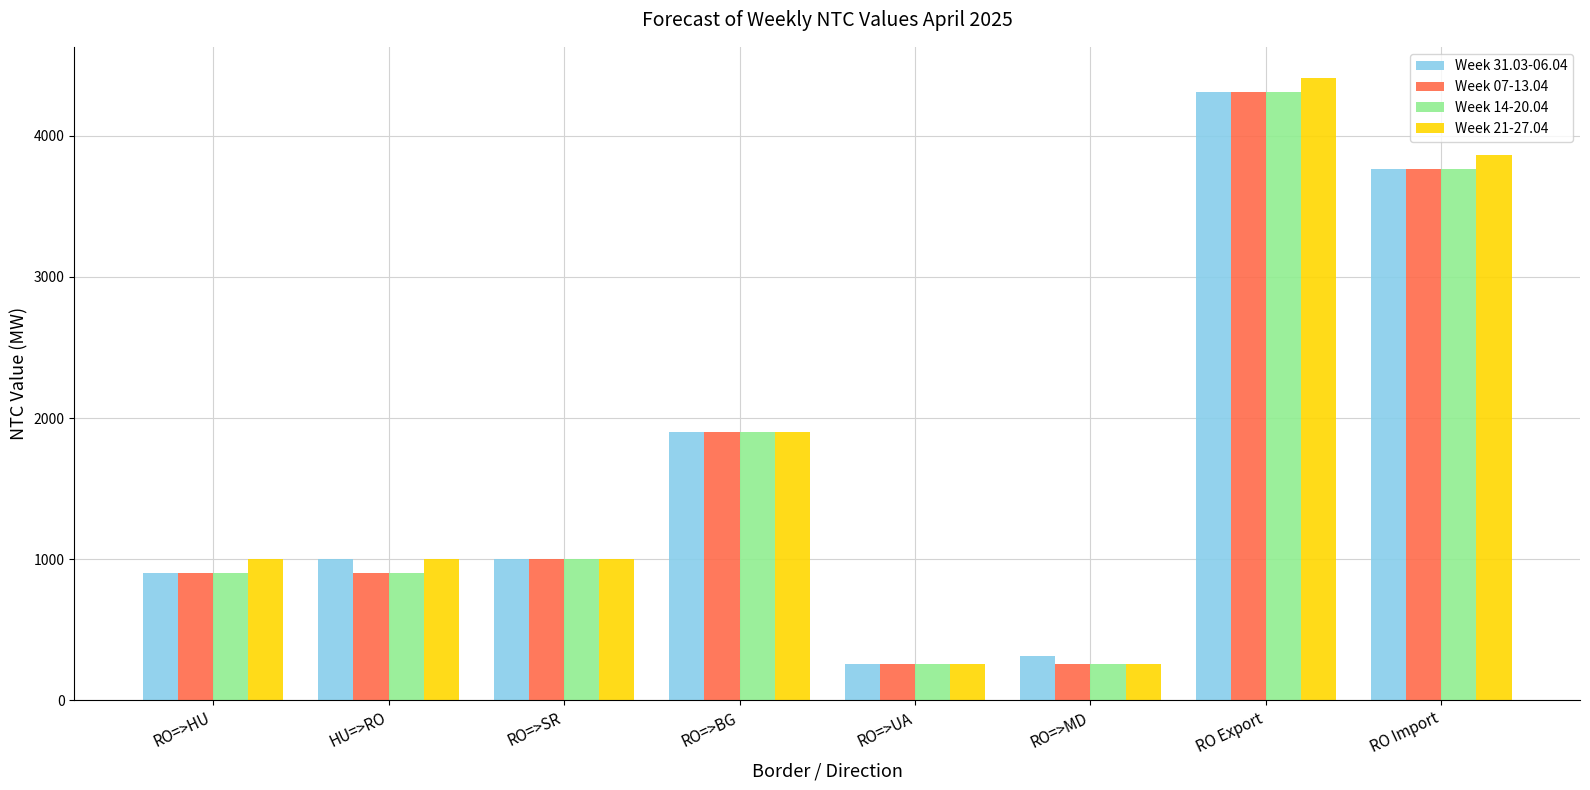

What is the difference between the maximum and minimum values in the Week 31.03-06.04 series?

4055